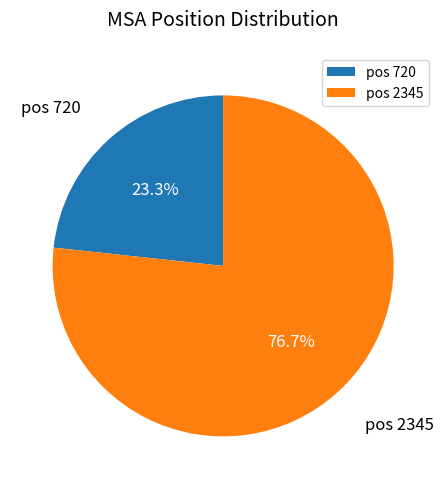

What is the ratio of the value at pos 720 to the value at pos 2345?

0.3